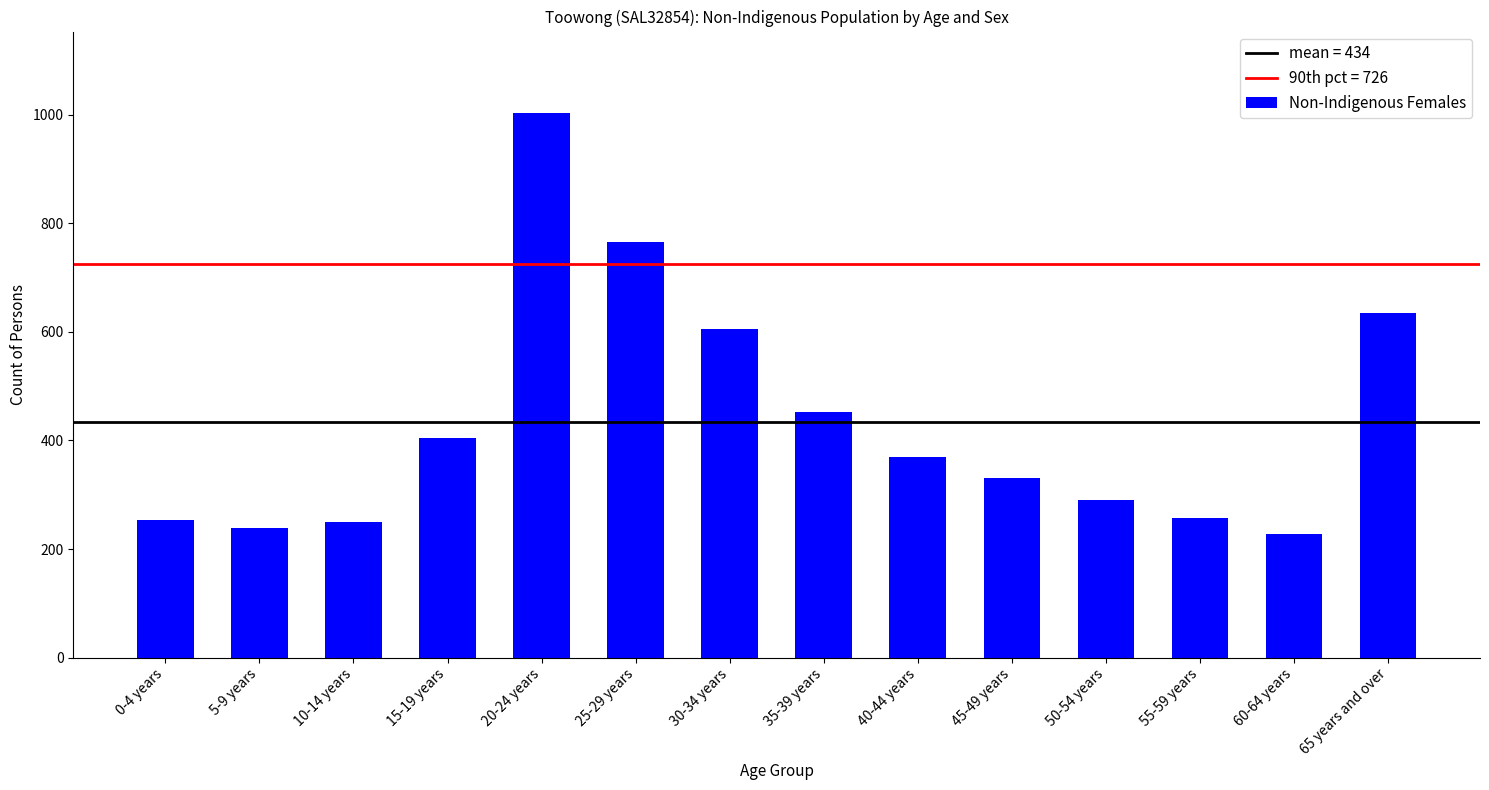

What is the ratio of the value at 25-29 years to the value at 30-34 years?

1.3